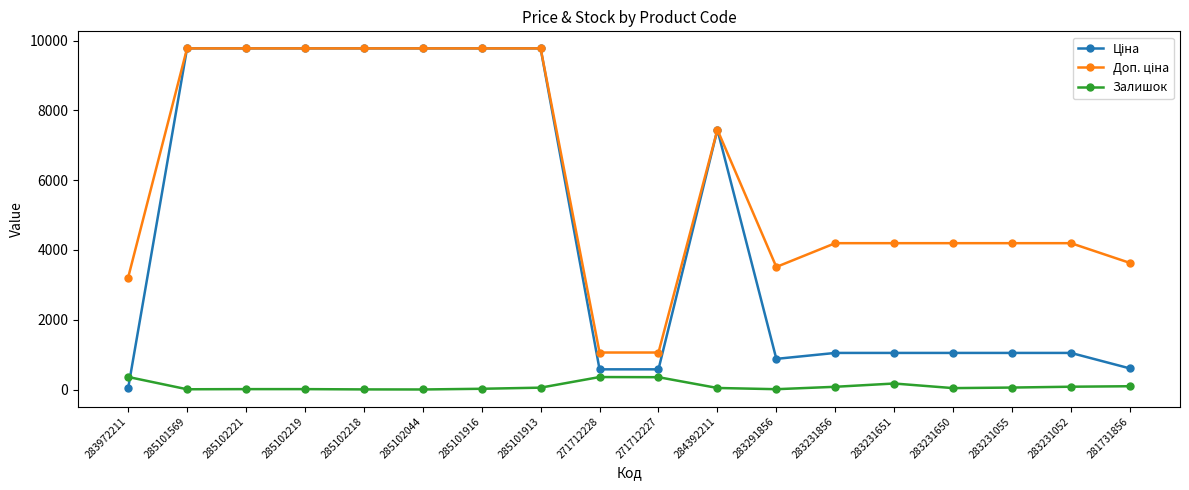

What is the maximum value for Залишок?

360.0